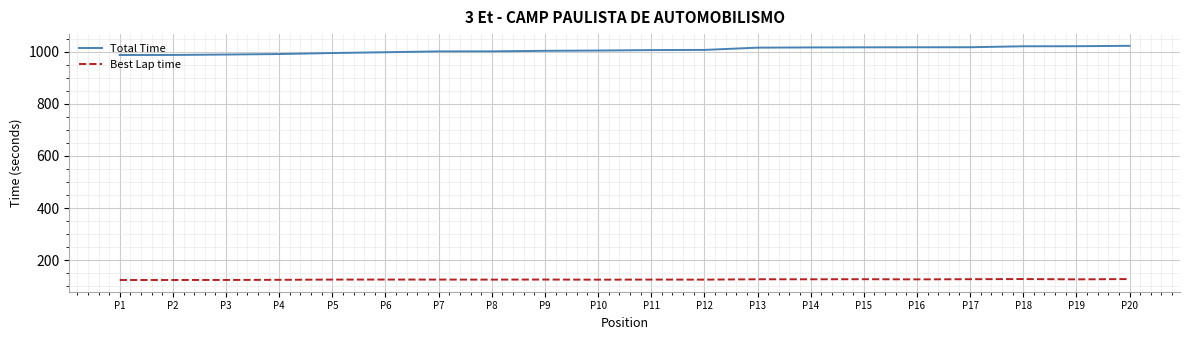

What is the maximum value shown in the chart?

1022.3